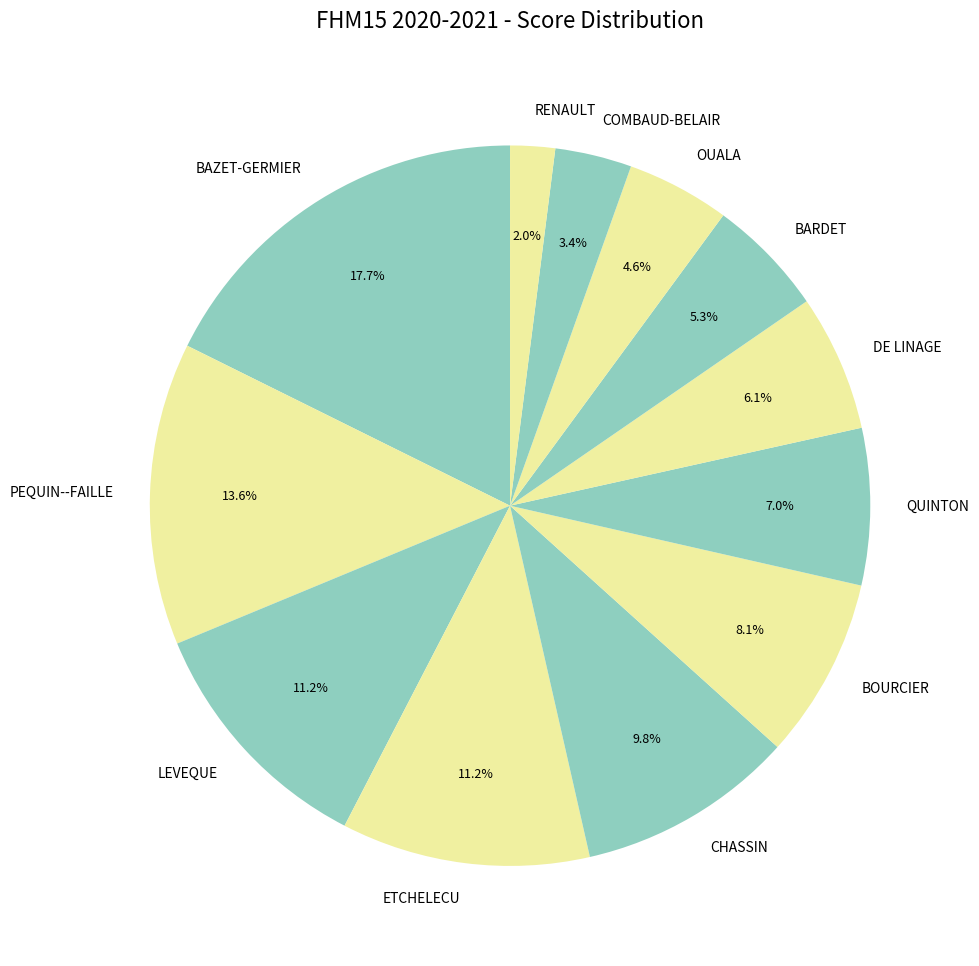

What is the total percentage of PEQUIN--FAILLE and OUALA?

18.2%